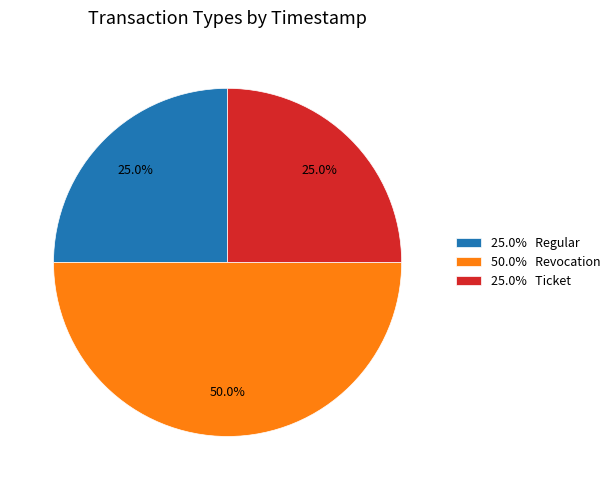

Which category has the biggest portion of the pie?

50.0% Revocation